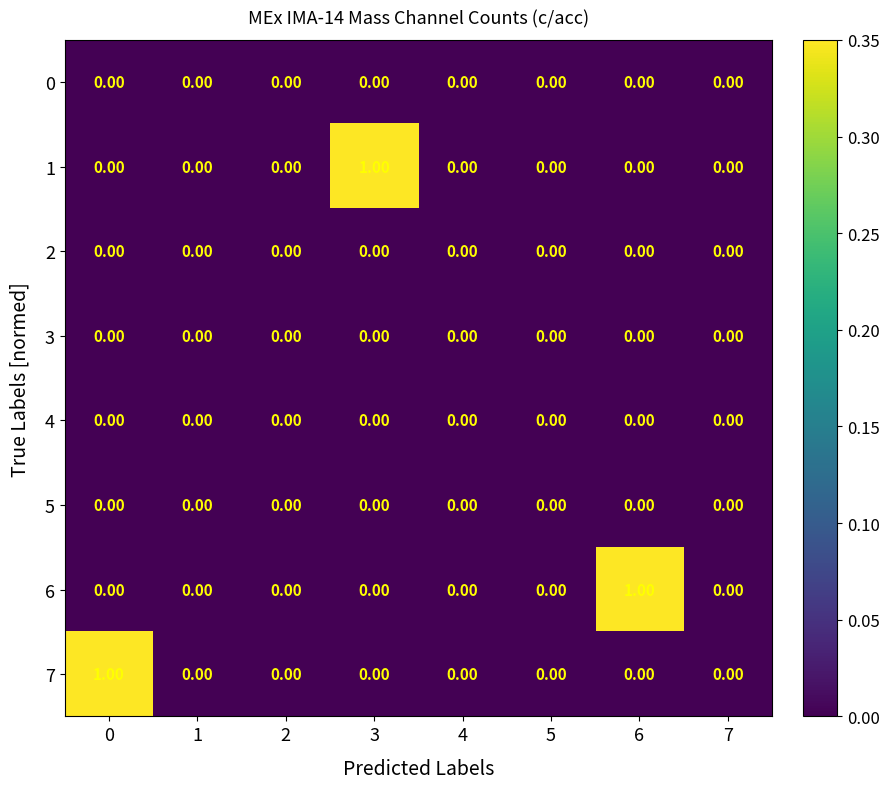

Reading right to left, extract all data points from this chart.

0: 7=0	6=0	5=0	4=0	3=0	2=0	1=0	0=0
1: 7=0	6=0	5=0	4=0	3=1	2=0	1=0	0=0
2: 7=0	6=0	5=0	4=0	3=0	2=0	1=0	0=0
3: 7=0	6=0	5=0	4=0	3=0	2=0	1=0	0=0
4: 7=0	6=0	5=0	4=0	3=0	2=0	1=0	0=0
5: 7=0	6=0	5=0	4=0	3=0	2=0	1=0	0=0
6: 7=0	6=1	5=0	4=0	3=0	2=0	1=0	0=0
7: 7=0	6=0	5=0	4=0	3=0	2=0	1=0	0=1